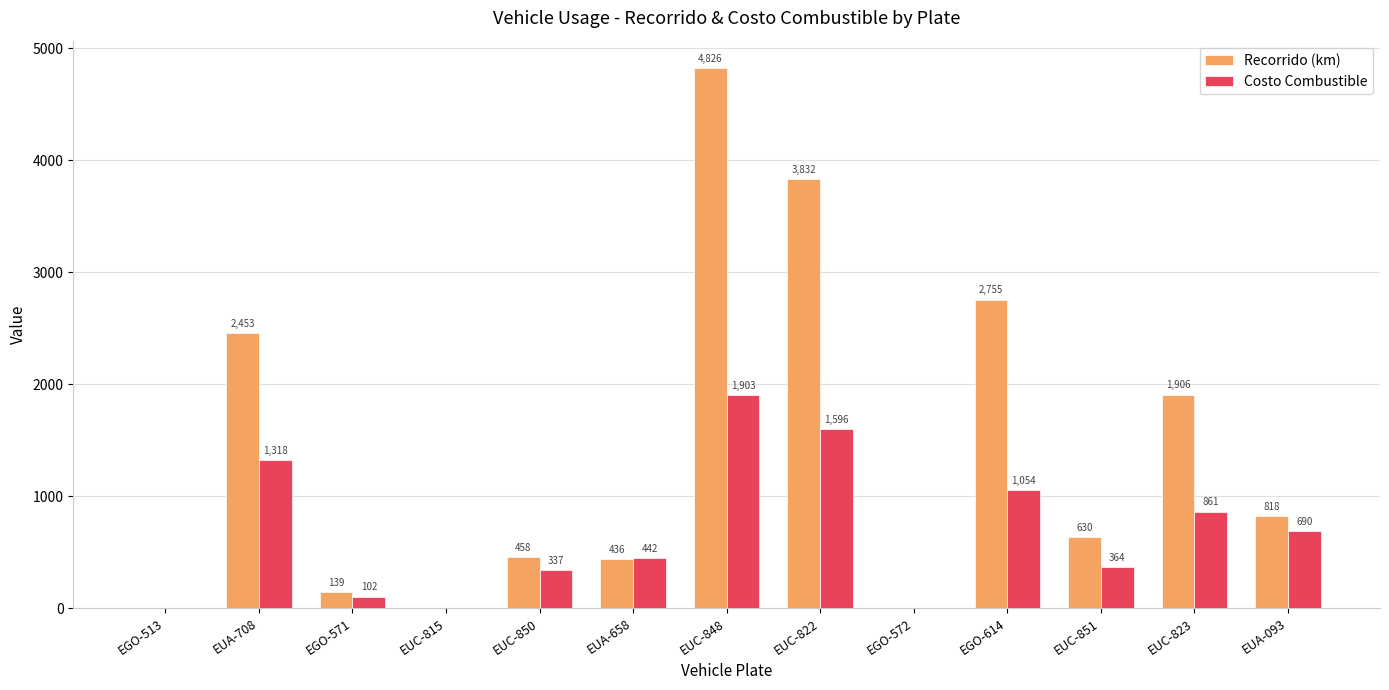

At which label does Costo Combustible reach its peak?

EUC-848